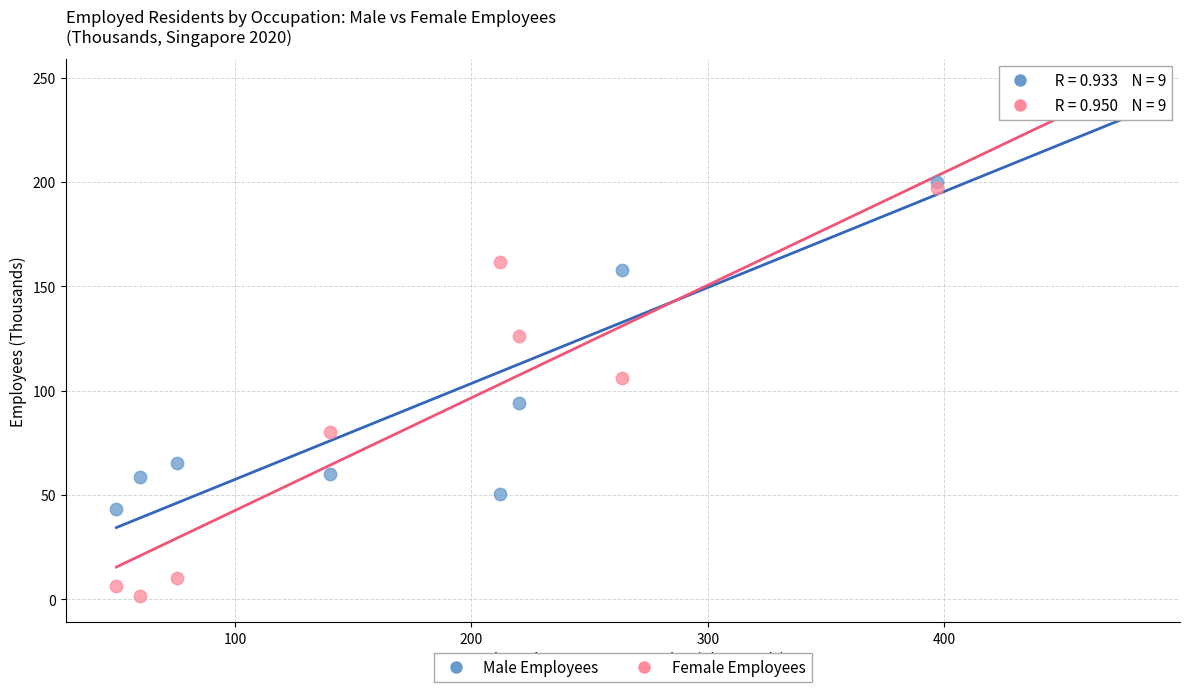

What are all the series names shown in the legend?

Male Employees, Female Employees